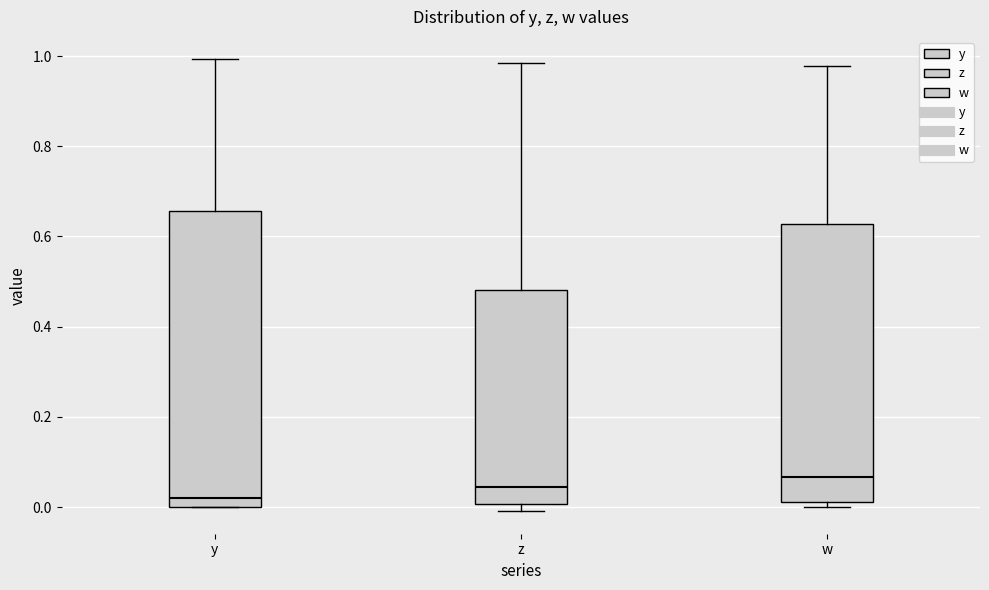

Which box's median line is the lowest?

y